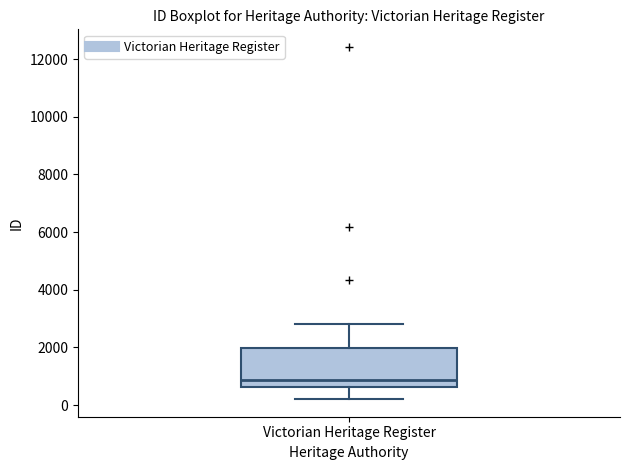

Transcribe this box plot: give where the median line is, the range the box spans, and where the two whiskers end, as read against the y-axis. The values are not printed on the chart, so give them approximately, as read against the axis.

median 800, box 600 to 2000, whiskers 200 to 2800